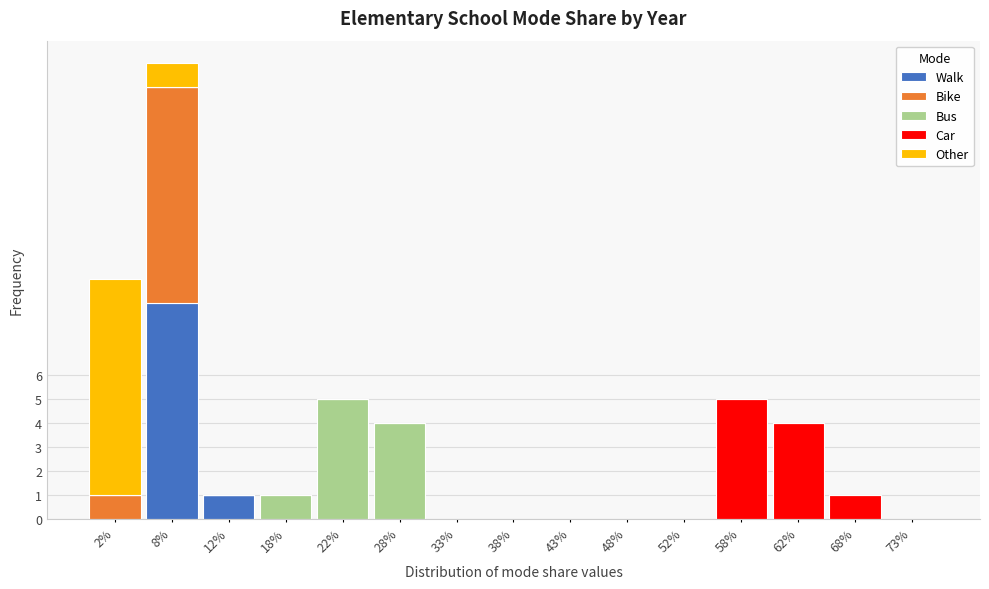

At which category is the sum across all series the highest?

8%